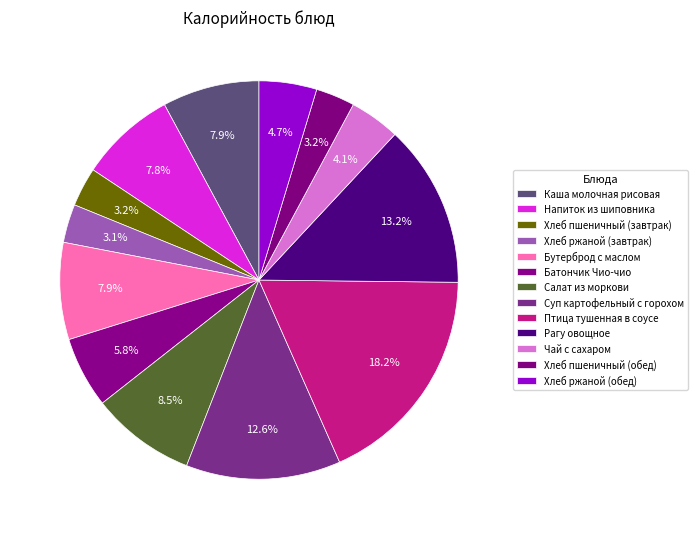

How many slices are in this pie chart?

13